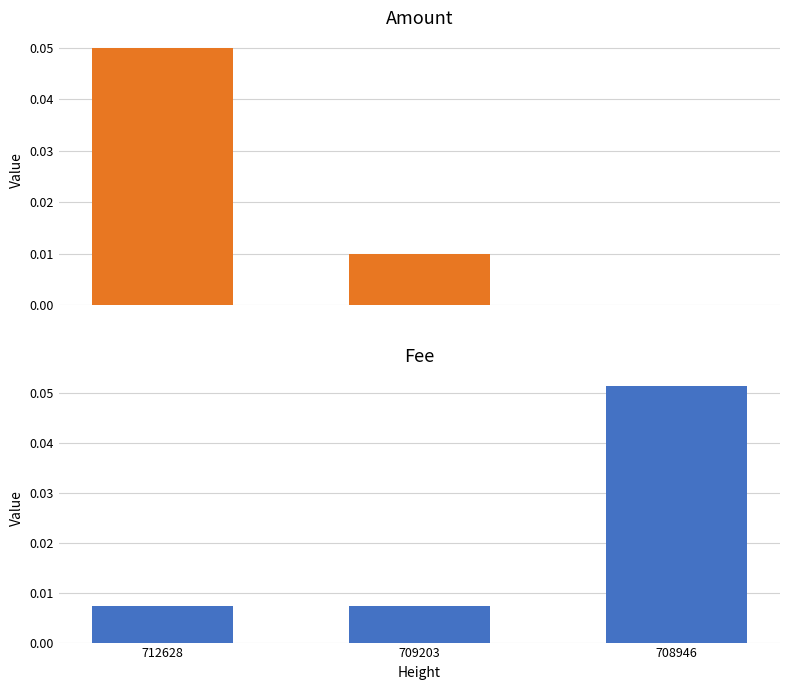

Which series has the largest total across all categories?

Fee